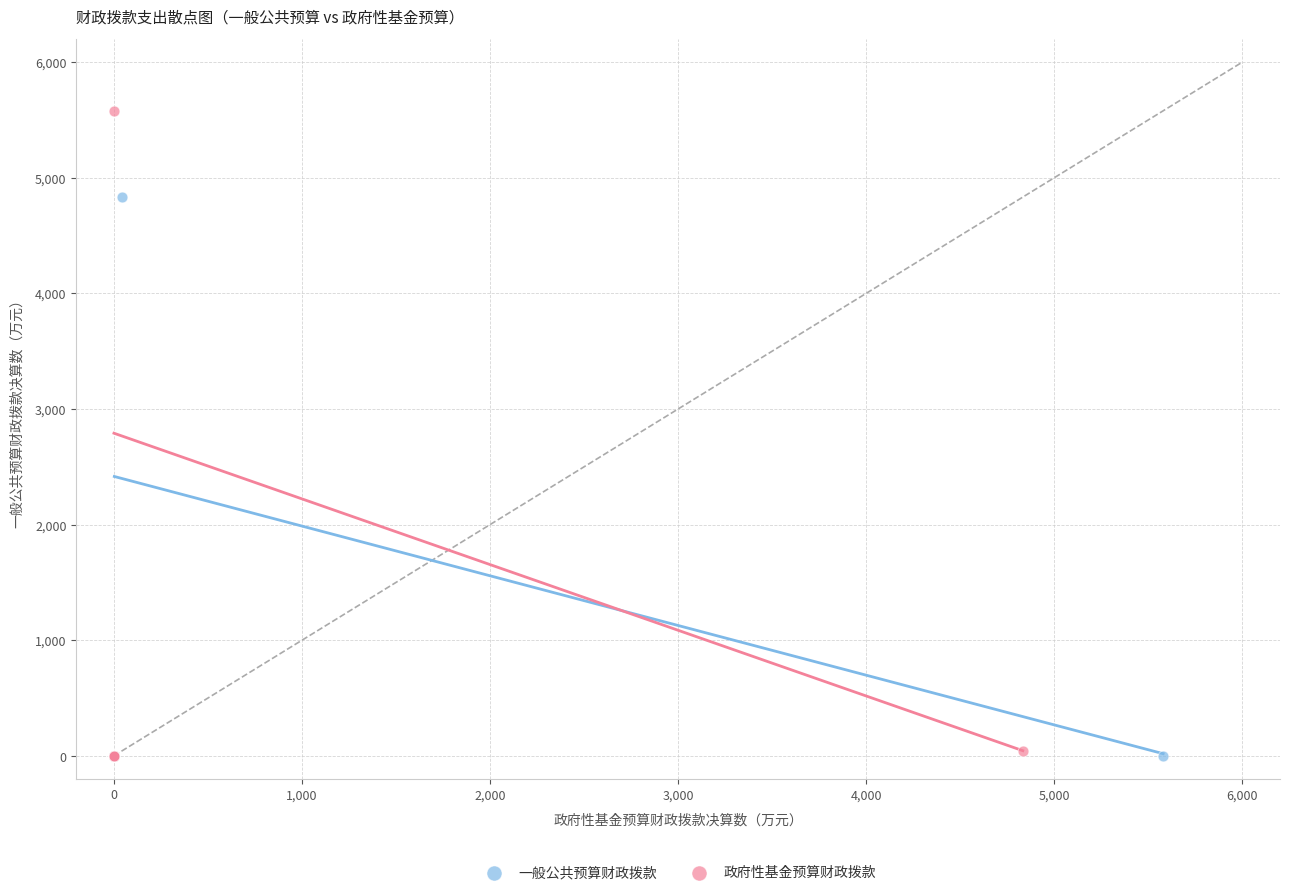

Which series has the widest spread of Y values?

政府性基金预算财政拨款